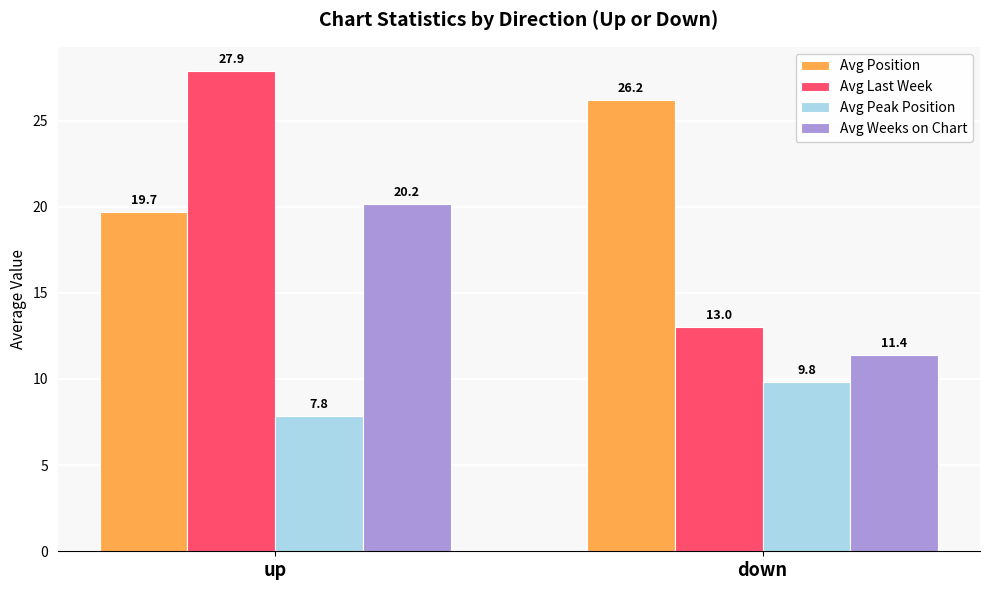

What is the difference between the highest and lowest values at up?

20.1